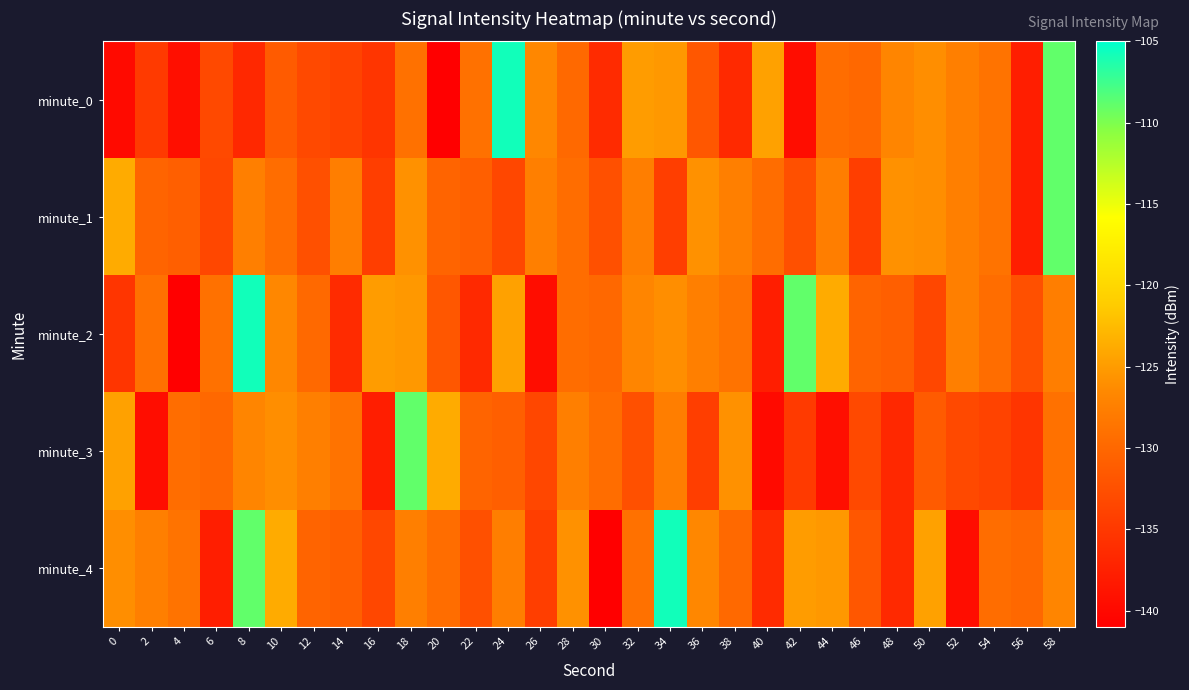

What is the total value across all series at 6?

-663.2